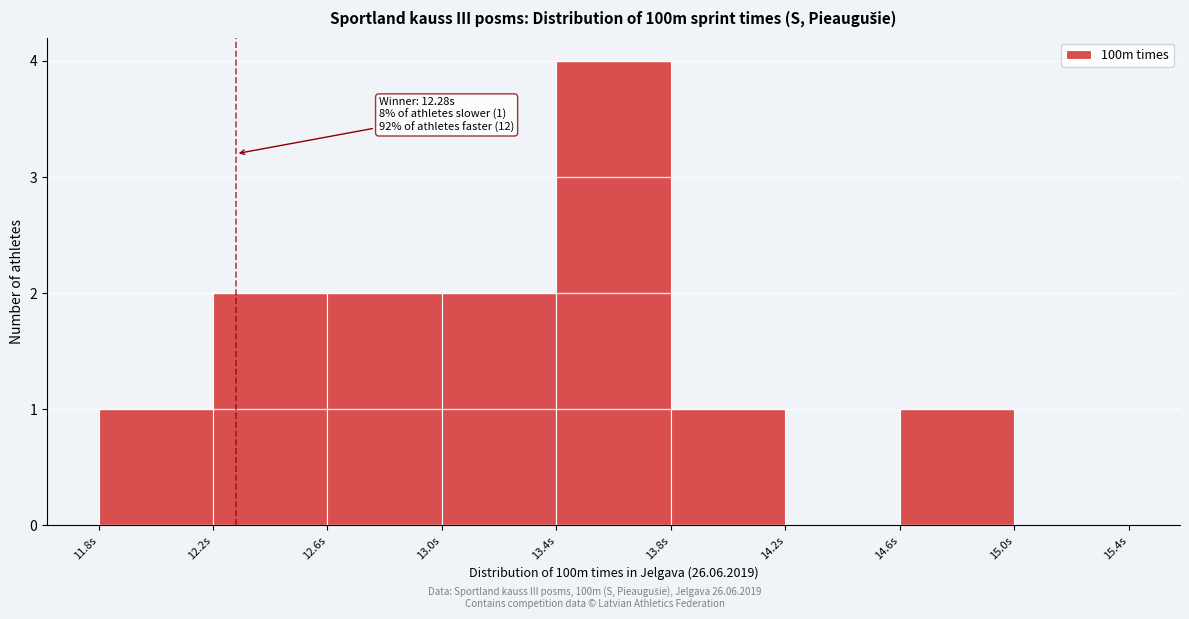

Which range on the x-axis has the tallest bar?

13.4 to 13.8